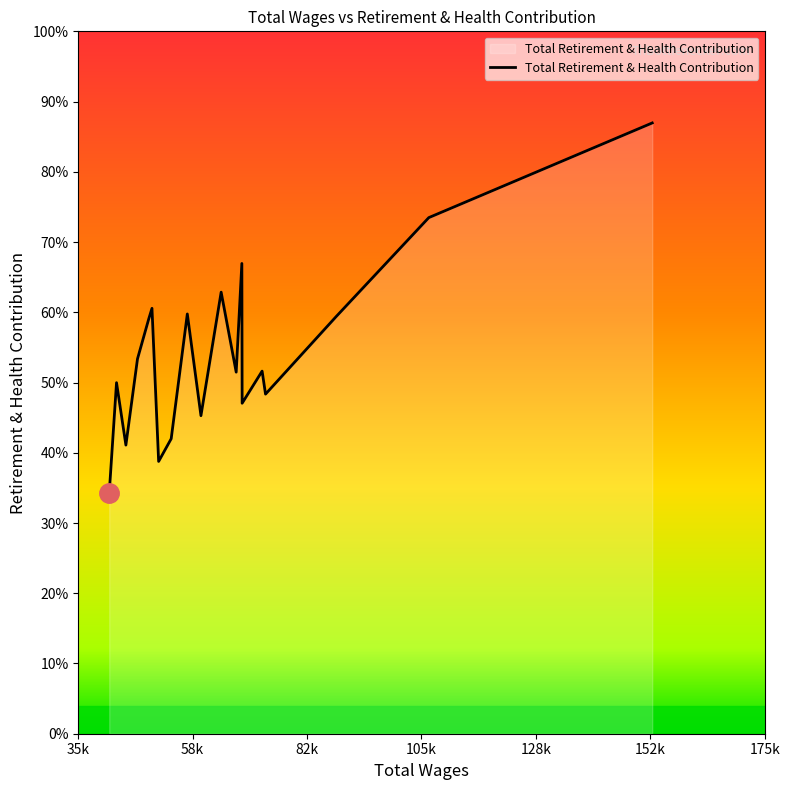

Does the chart display data point markers on the line(s)?

No